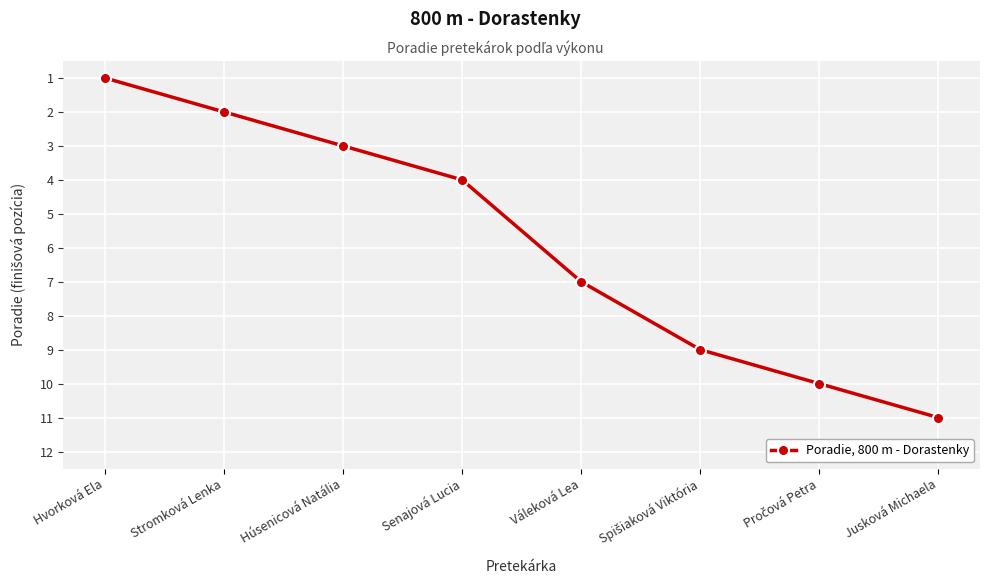

What is the difference between the second highest and minimum values?

9